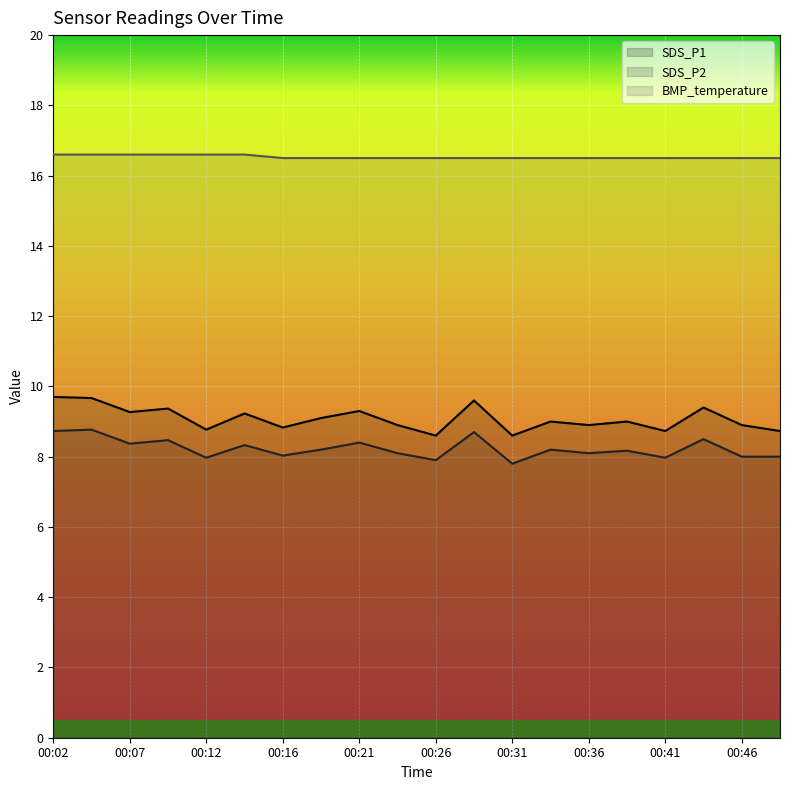

What value does the SDS_P1 series have at 00:04?

9.7